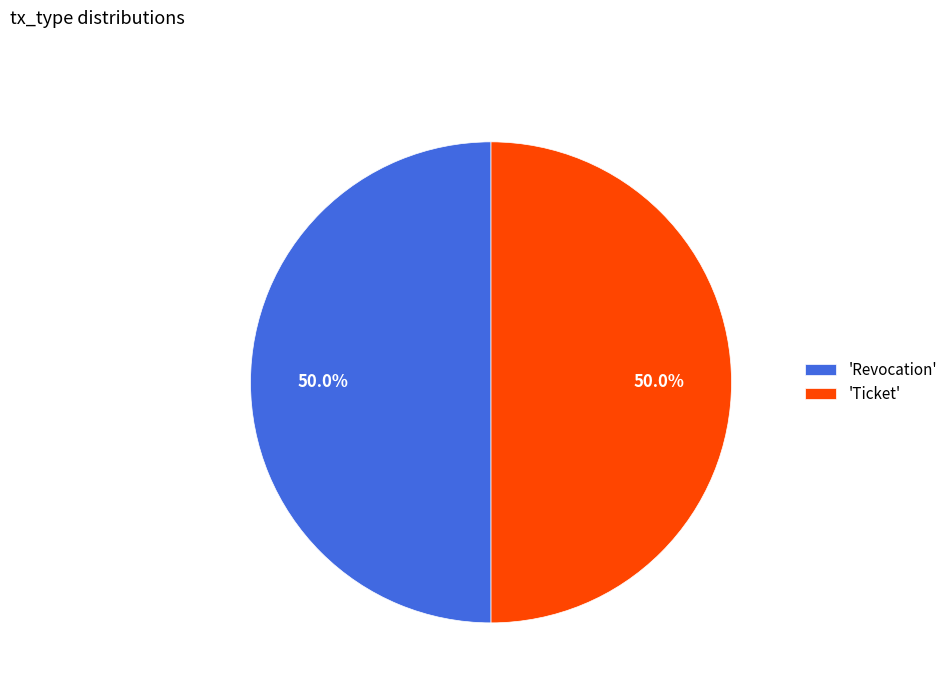

Approximately how many times larger is the value at 'Ticket' compared to 'Revocation'?

1.0